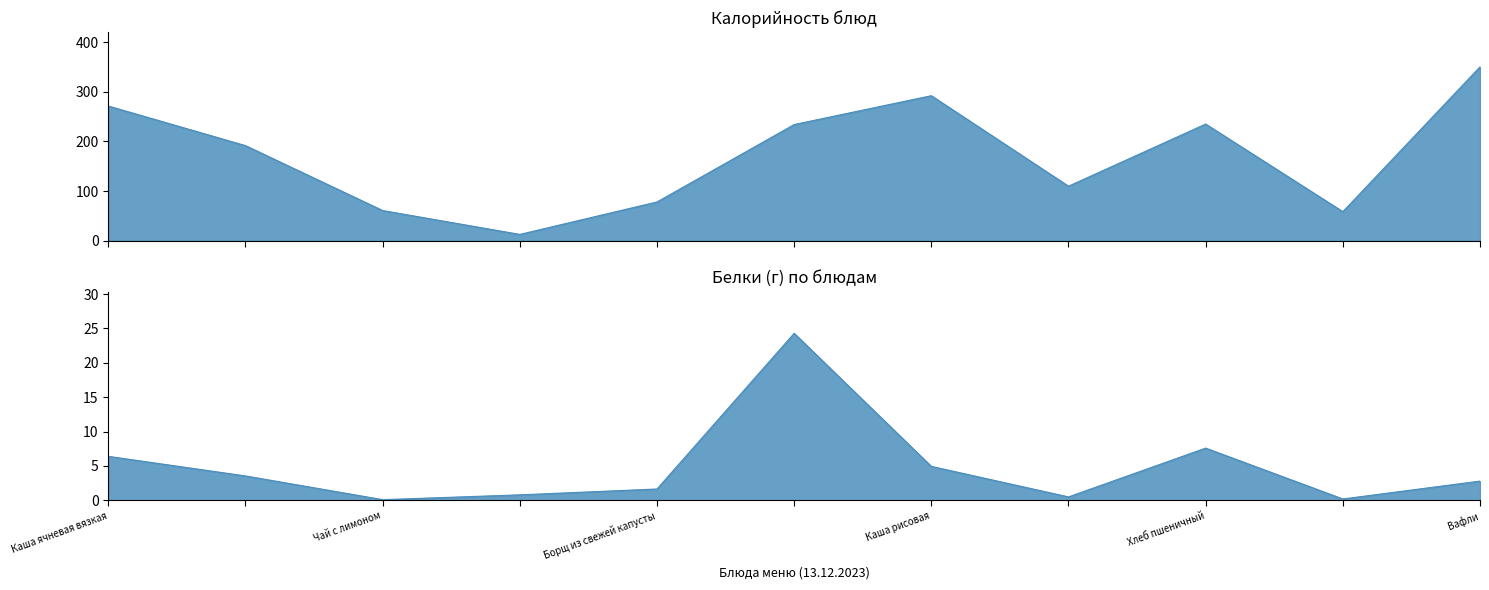

What is the label of the 10th point from the right?

Бутерброды с маслом